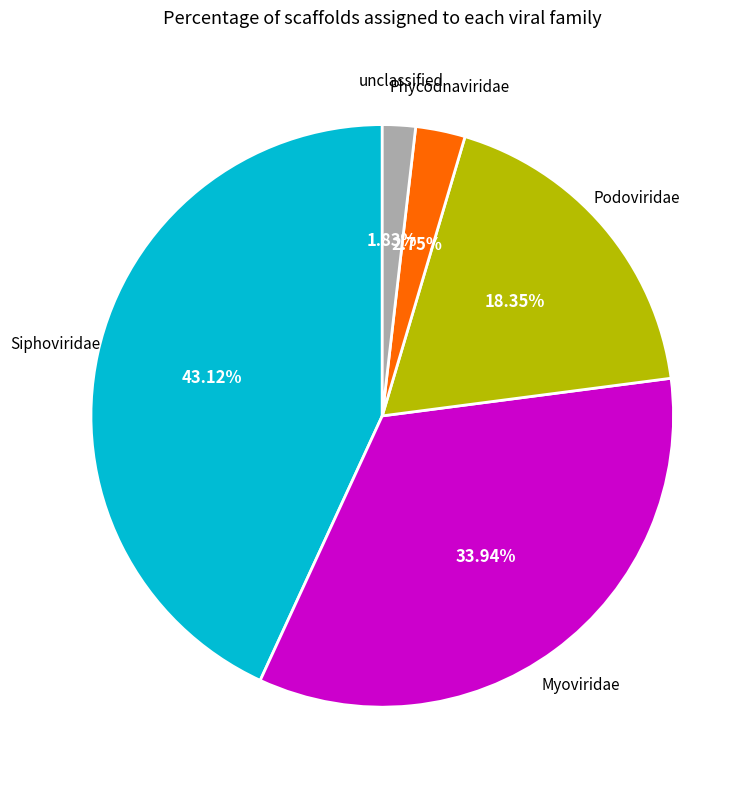

Does any single category account for the majority?

No